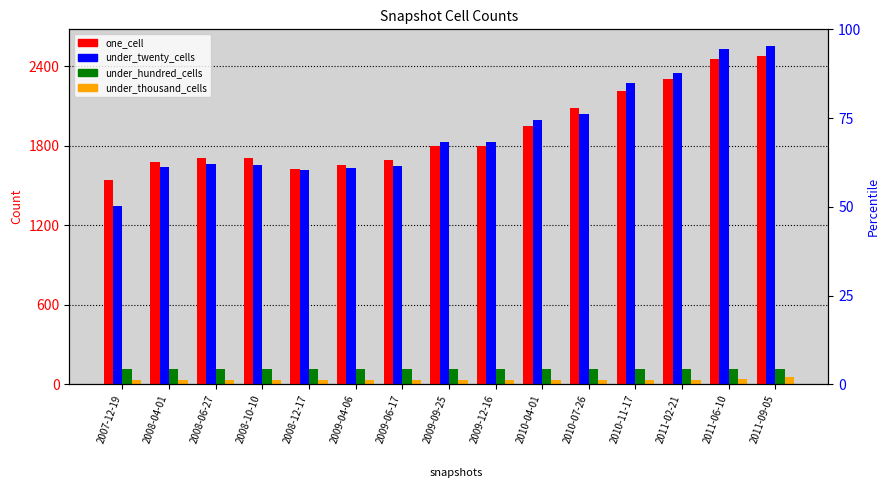

Which has a higher value, 2011-02-21 or 2009-06-17?

2011-02-21